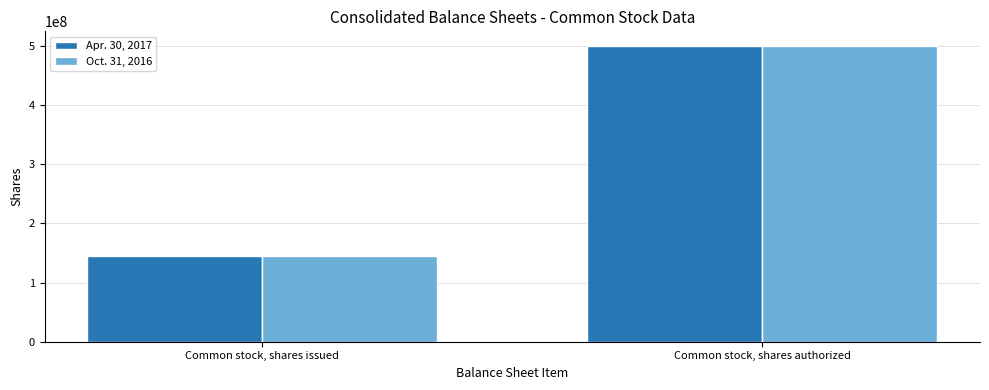

Which category has the lowest value across all series?

Common stock, shares issued